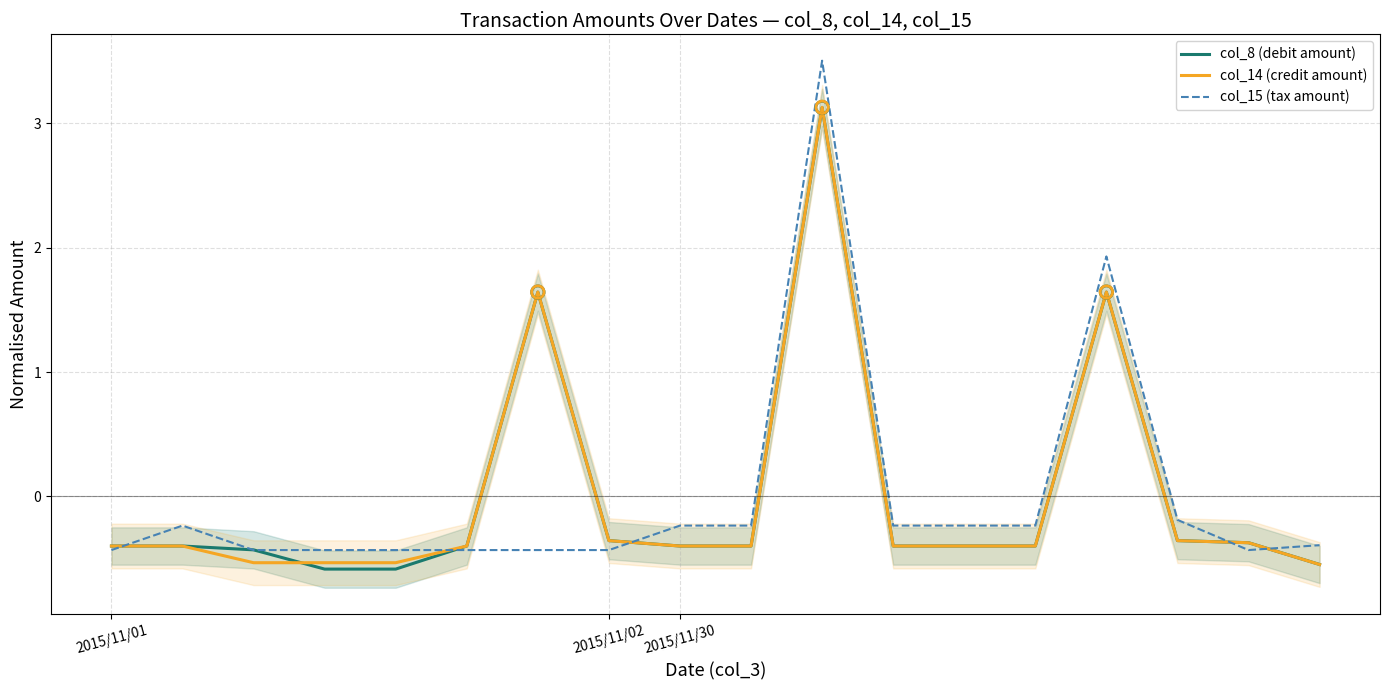

Which series has the widest spread of Y values?

col_15 (tax amount)